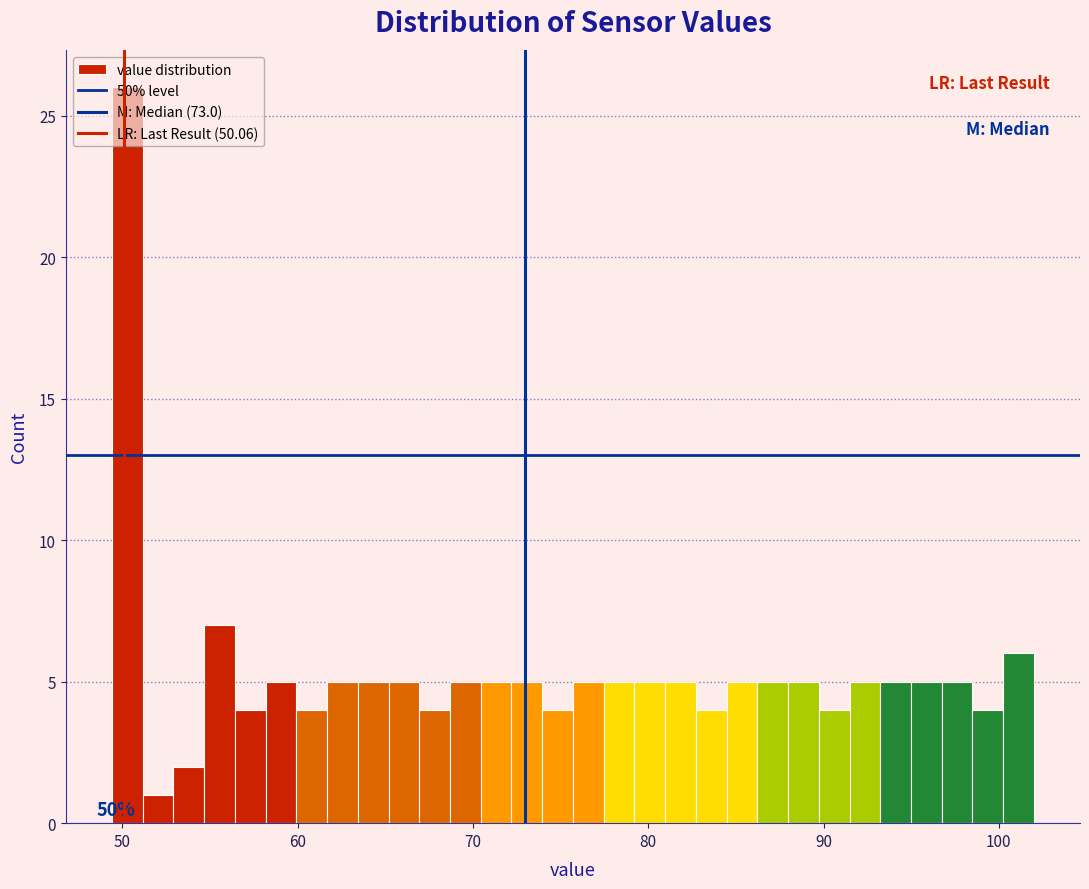

Read against the x-axis, roughly where is the centre of the tallest bar?

50